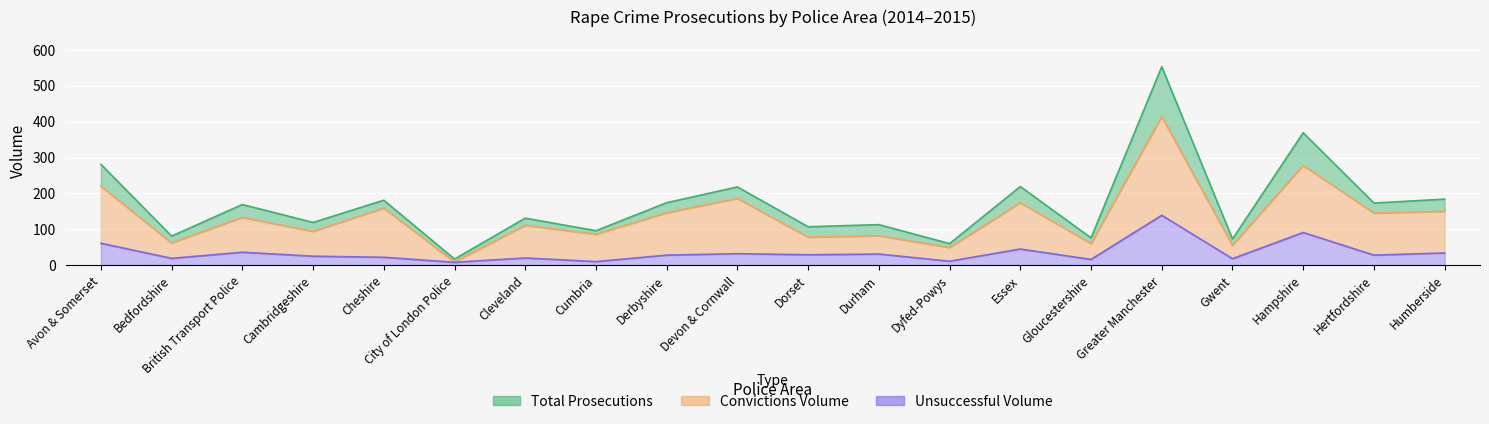

What position from the right is Cheshire?

16